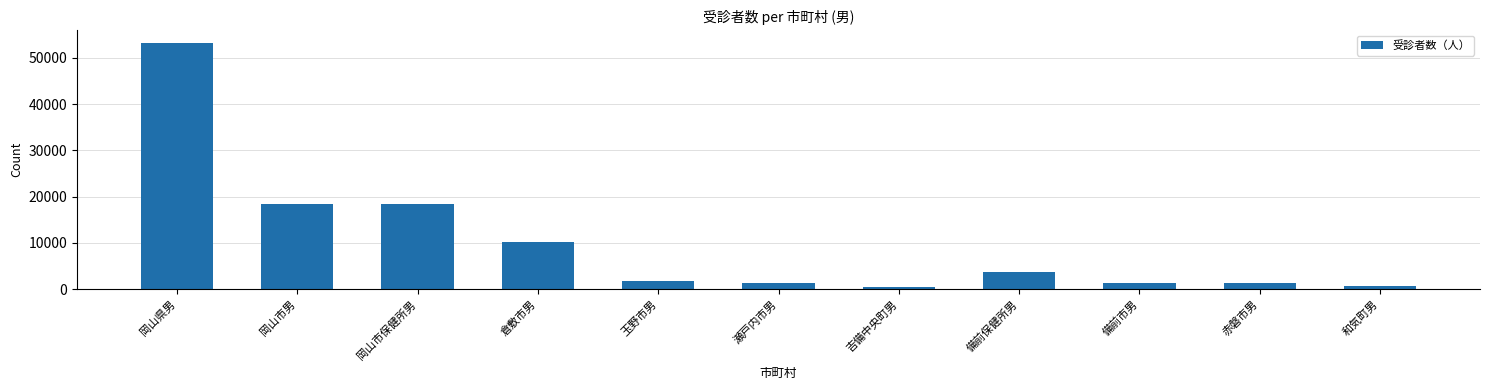

What is the greatest value displayed?

53291